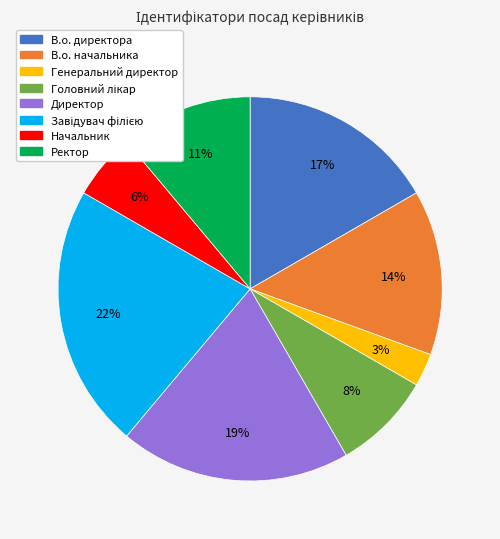

Count the number of slices in the pie.

8